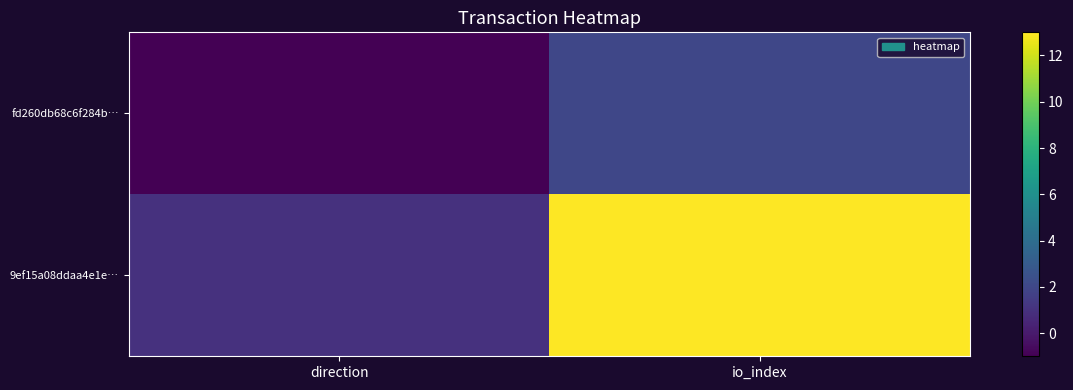

At which category is the sum across all series the highest?

io_index